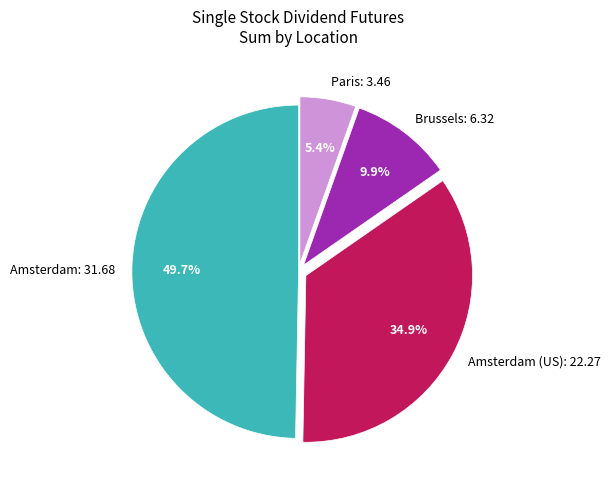

What percentage is NOT represented by Brussels: 6.32?

90.1%